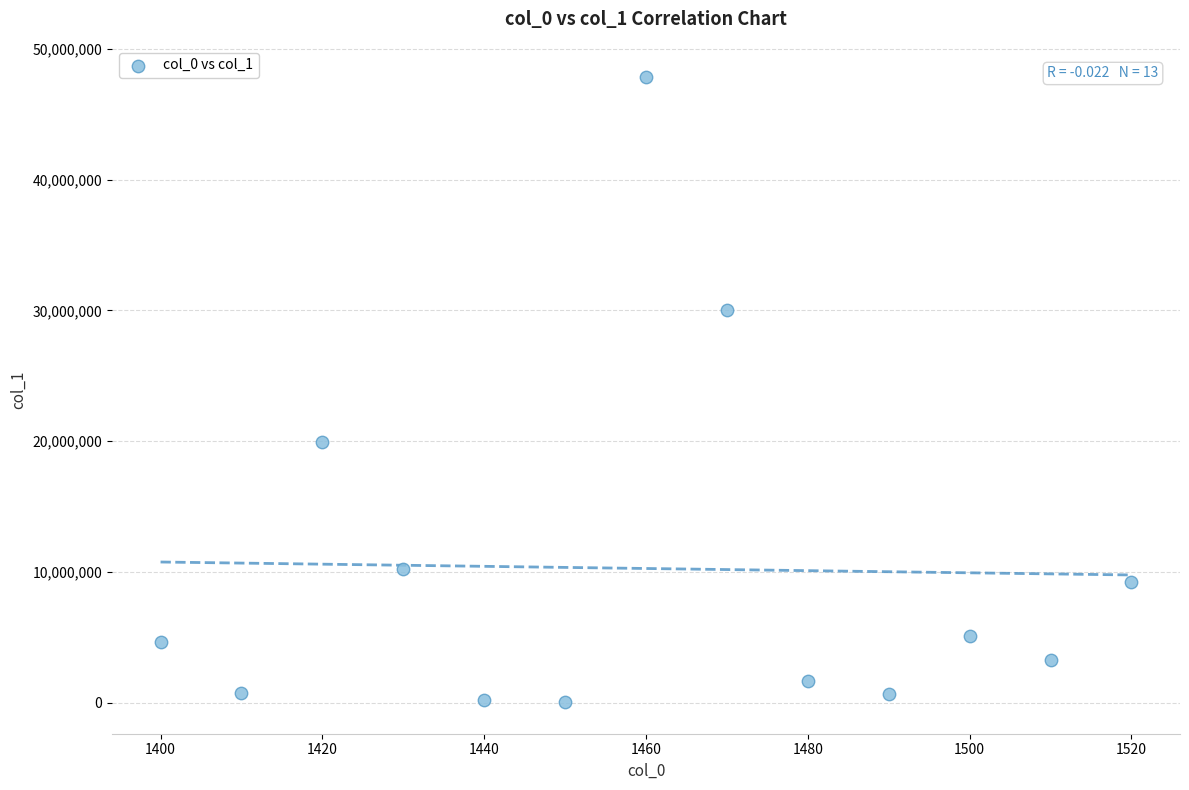

What is the range of X values (max minus min)?

120